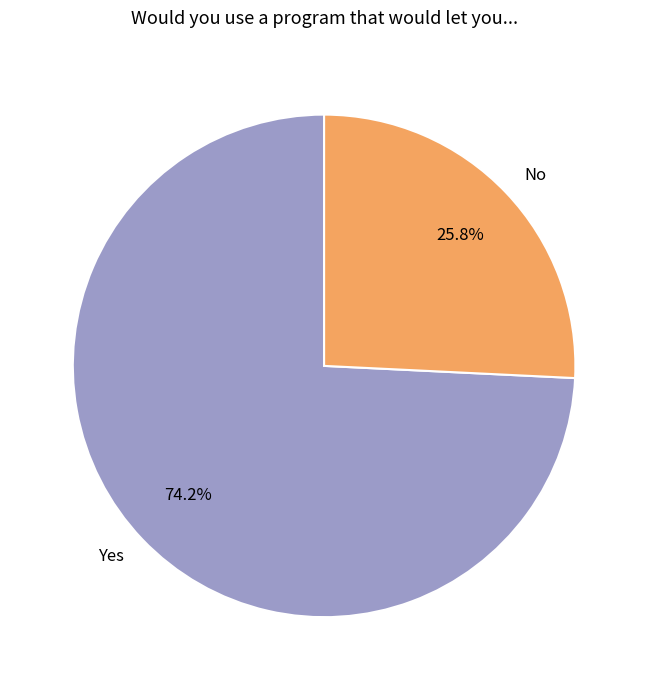

What is the total percentage of No and Yes?

100.0%